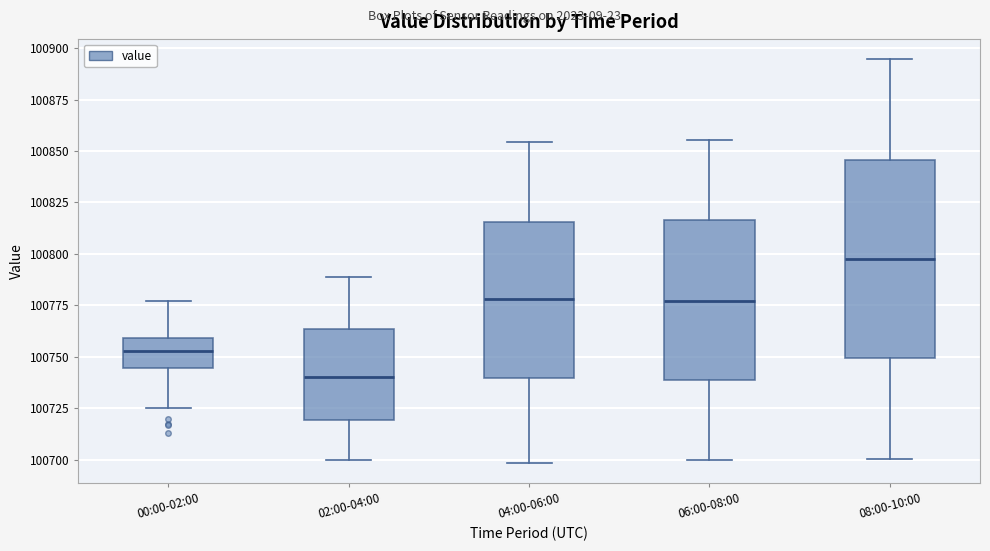

Which box has the highest median line?

08:00-10:00